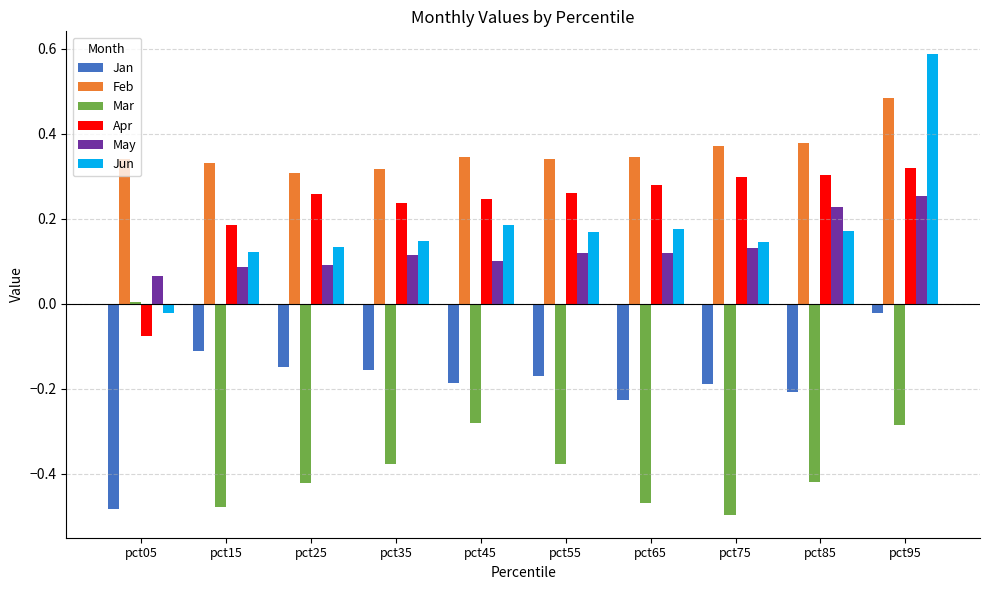

What are all the series names shown in the legend?

Jan, Feb, Mar, Apr, May, Jun